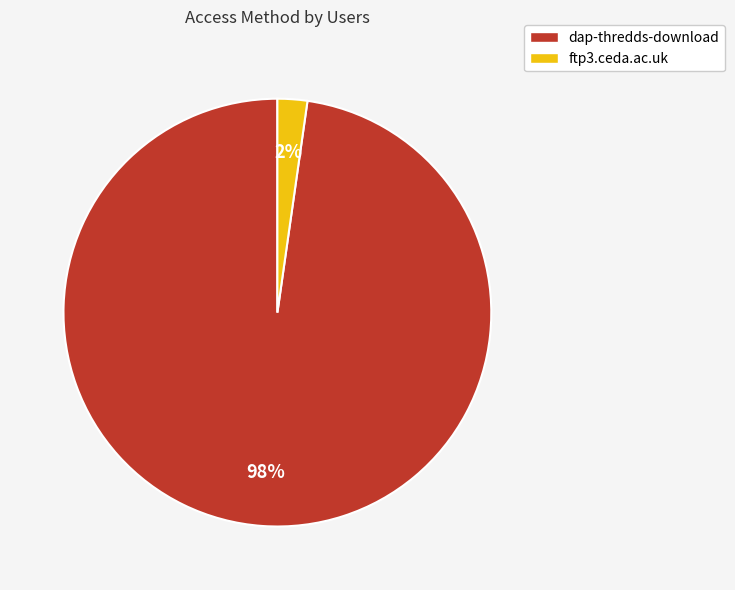

To the nearest percent, what portion does ftp3.ceda.ac.uk represent?

2%